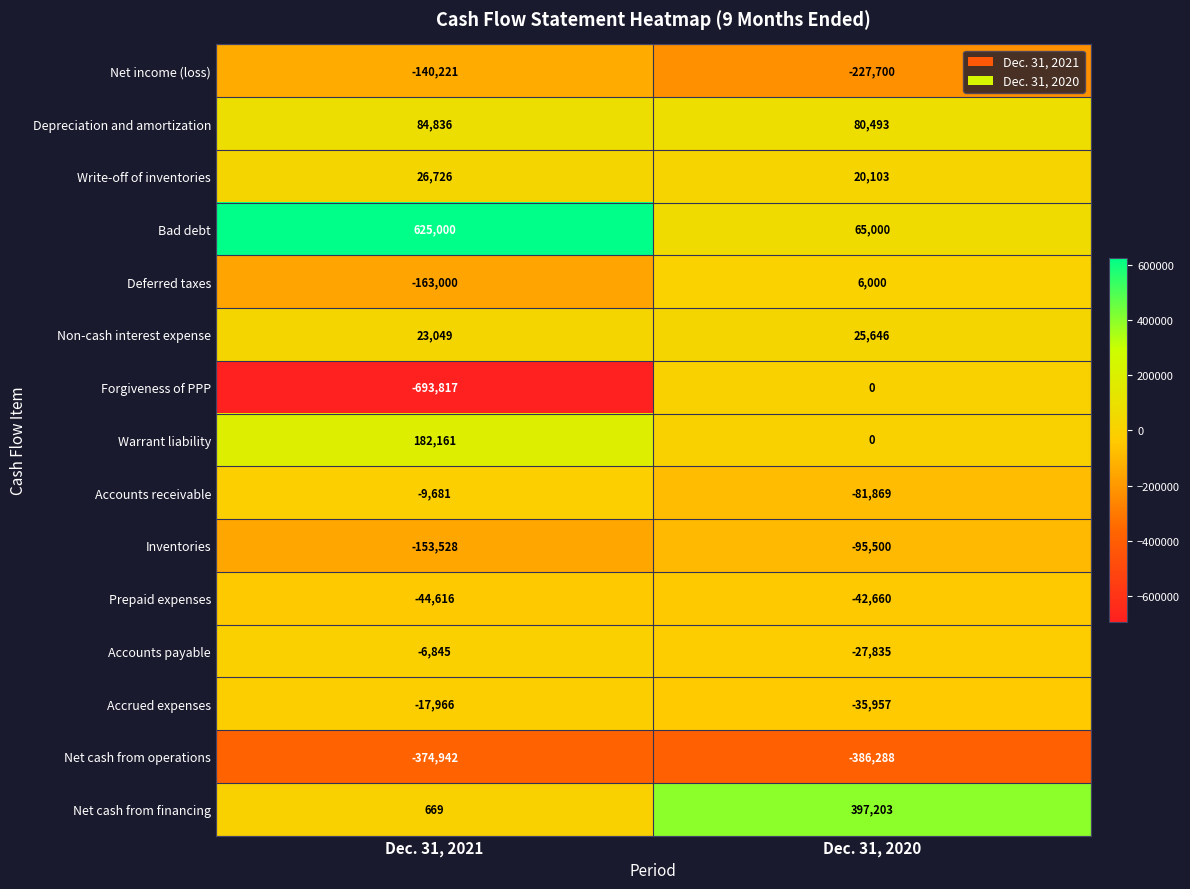

Reading left to right, extract all data points from this chart.

Net income (loss): Dec. 31, 2021=-140221	Dec. 31, 2020=-227700
Depreciation and amortization: Dec. 31, 2021=84836	Dec. 31, 2020=80493
Write-off of inventories: Dec. 31, 2021=26726	Dec. 31, 2020=20103
Bad debt: Dec. 31, 2021=625000	Dec. 31, 2020=65000
Deferred taxes: Dec. 31, 2021=-163000	Dec. 31, 2020=6000
Non-cash interest expense: Dec. 31, 2021=23049	Dec. 31, 2020=25646
Forgiveness of PPP: Dec. 31, 2021=-693817	Dec. 31, 2020=0
Warrant liability: Dec. 31, 2021=182161	Dec. 31, 2020=0
Accounts receivable: Dec. 31, 2021=-9681	Dec. 31, 2020=-81869
Inventories: Dec. 31, 2021=-153528	Dec. 31, 2020=-95500
Prepaid expenses: Dec. 31, 2021=-44616	Dec. 31, 2020=-42660
Accounts payable: Dec. 31, 2021=-6845	Dec. 31, 2020=-27835
Accrued expenses: Dec. 31, 2021=-17966	Dec. 31, 2020=-35957
Net cash from operations: Dec. 31, 2021=-374942	Dec. 31, 2020=-386288
Net cash from financing: Dec. 31, 2021=669	Dec. 31, 2020=397203